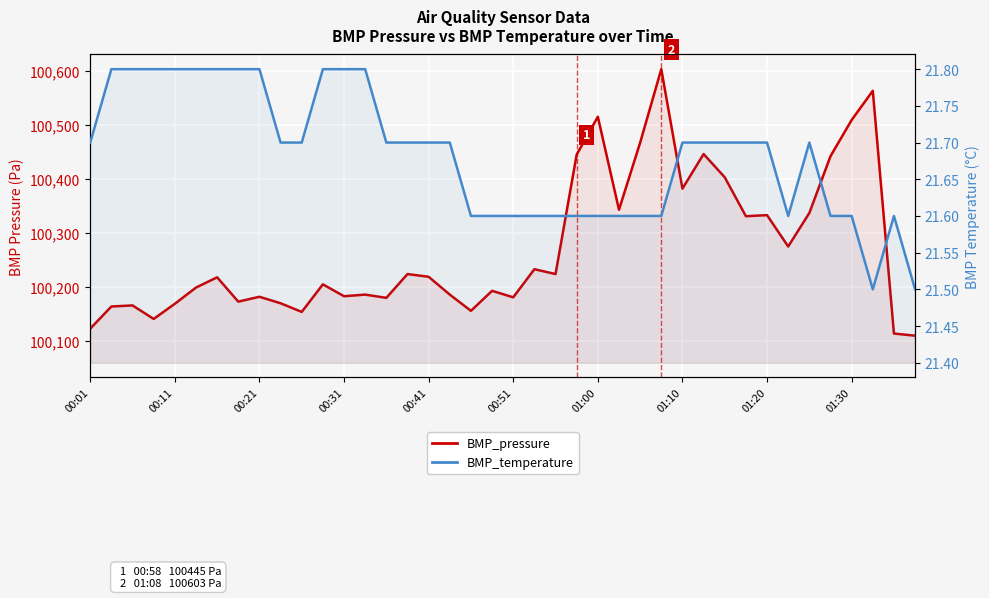

What is the difference between the maximum and minimum values in the BMP_pressure series?

493.0